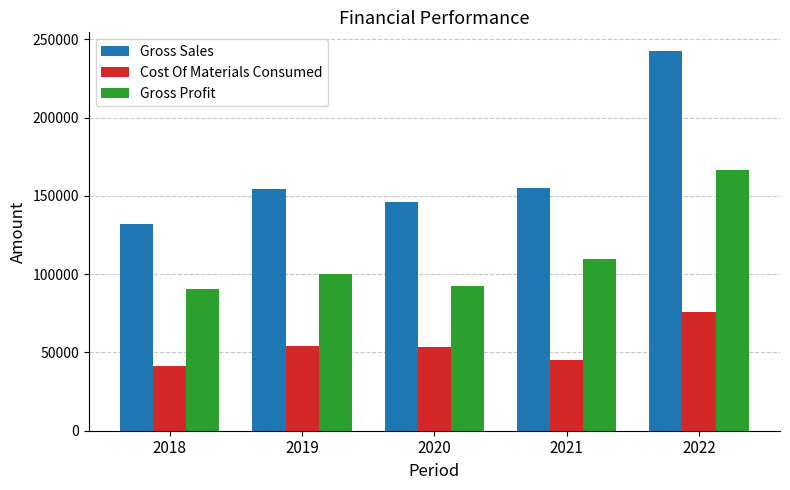

How many data points in Gross Sales are less than 154691?

2